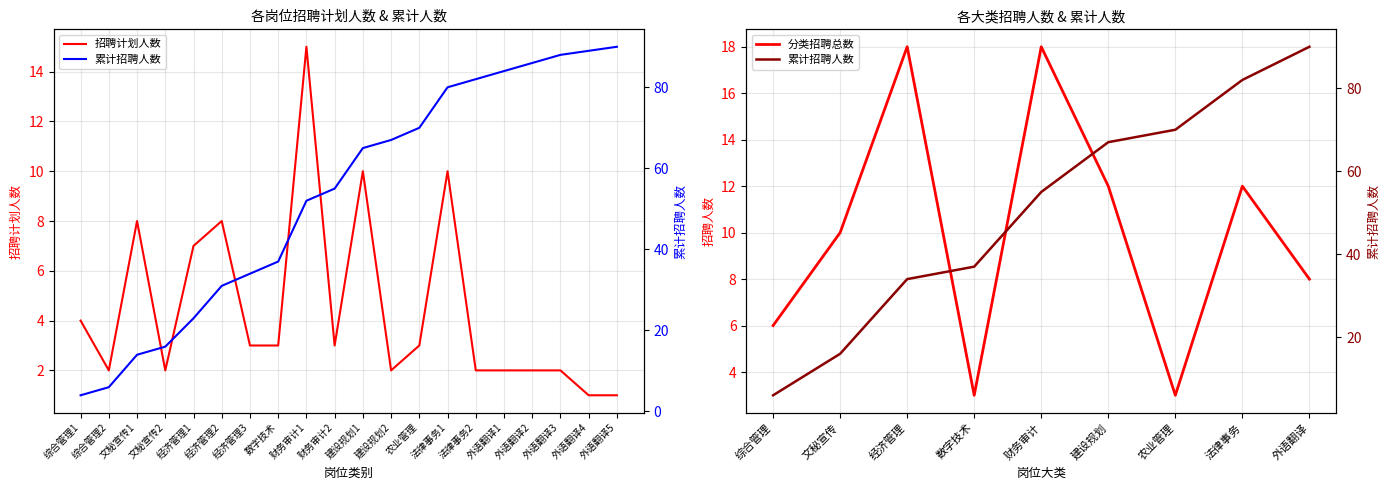

True or false: 招聘计划 and 累计招聘人数 intersect in this chart.

False